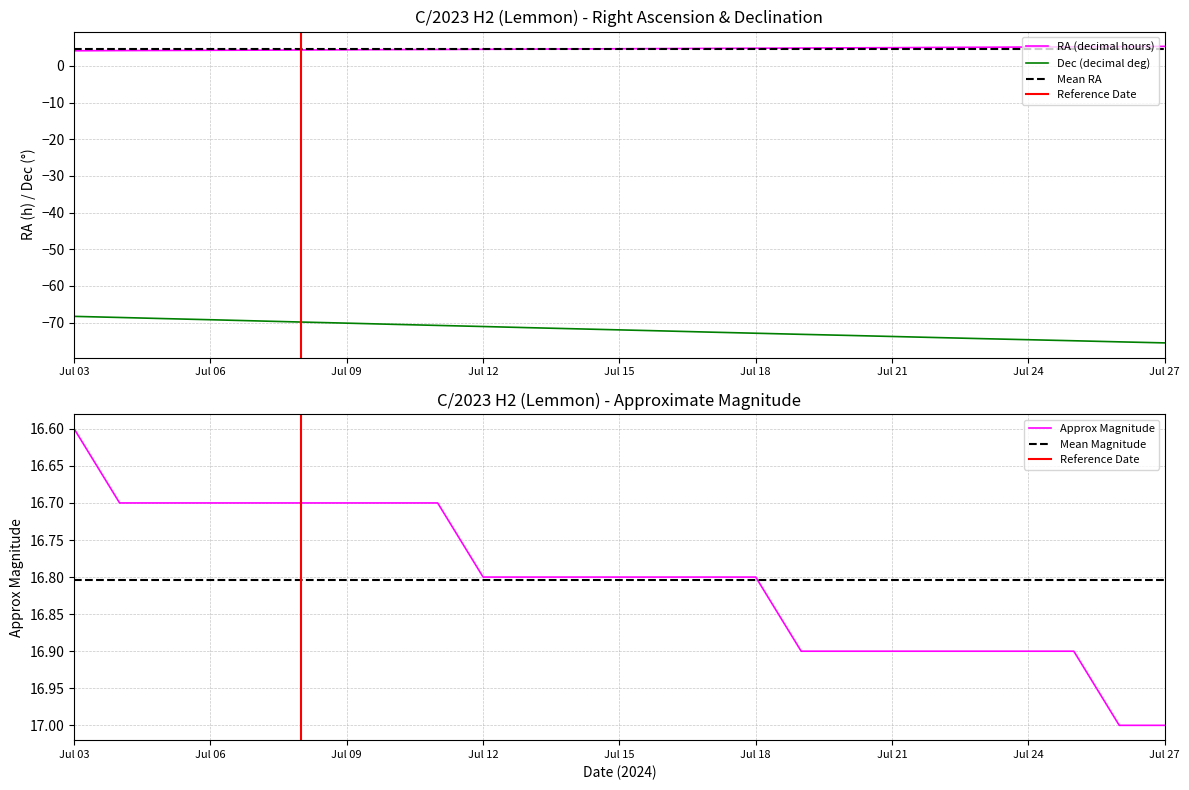

What is the average value of the Dec_deg series?

-71.5